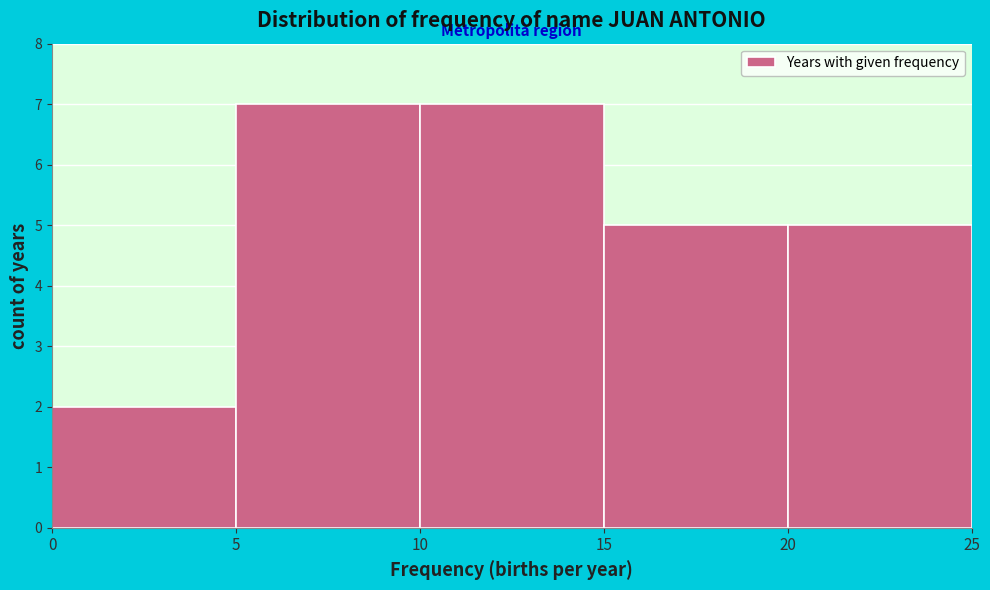

What is the height of the bar covering 10 to 15 on the x-axis? The values are not printed on the chart, so give them approximately, as read against the axis.

7